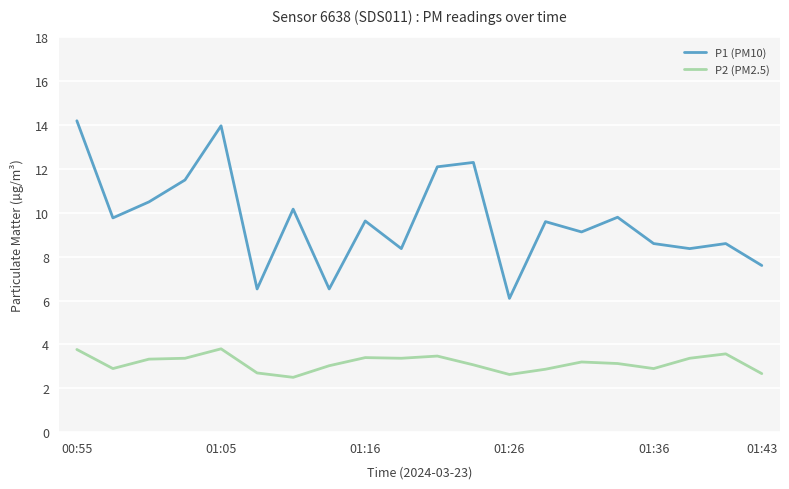

True or false: P2 (PM2.5) and P1 (PM10) cross at least once.

False